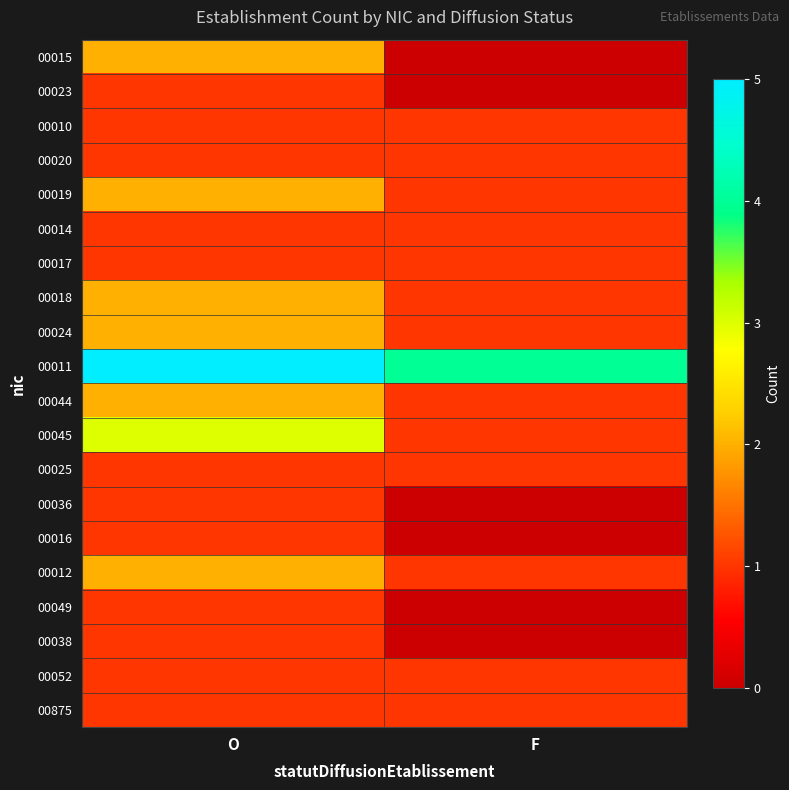

At F, list the series in order from largest to smallest.

00011, 00010, 00020, 00019, 00014, 00017, 00018, 00024, 00044, 00045, 00025, 00012, 00052, 00875, 00015, 00023, 00036, 00016, 00049, 00038